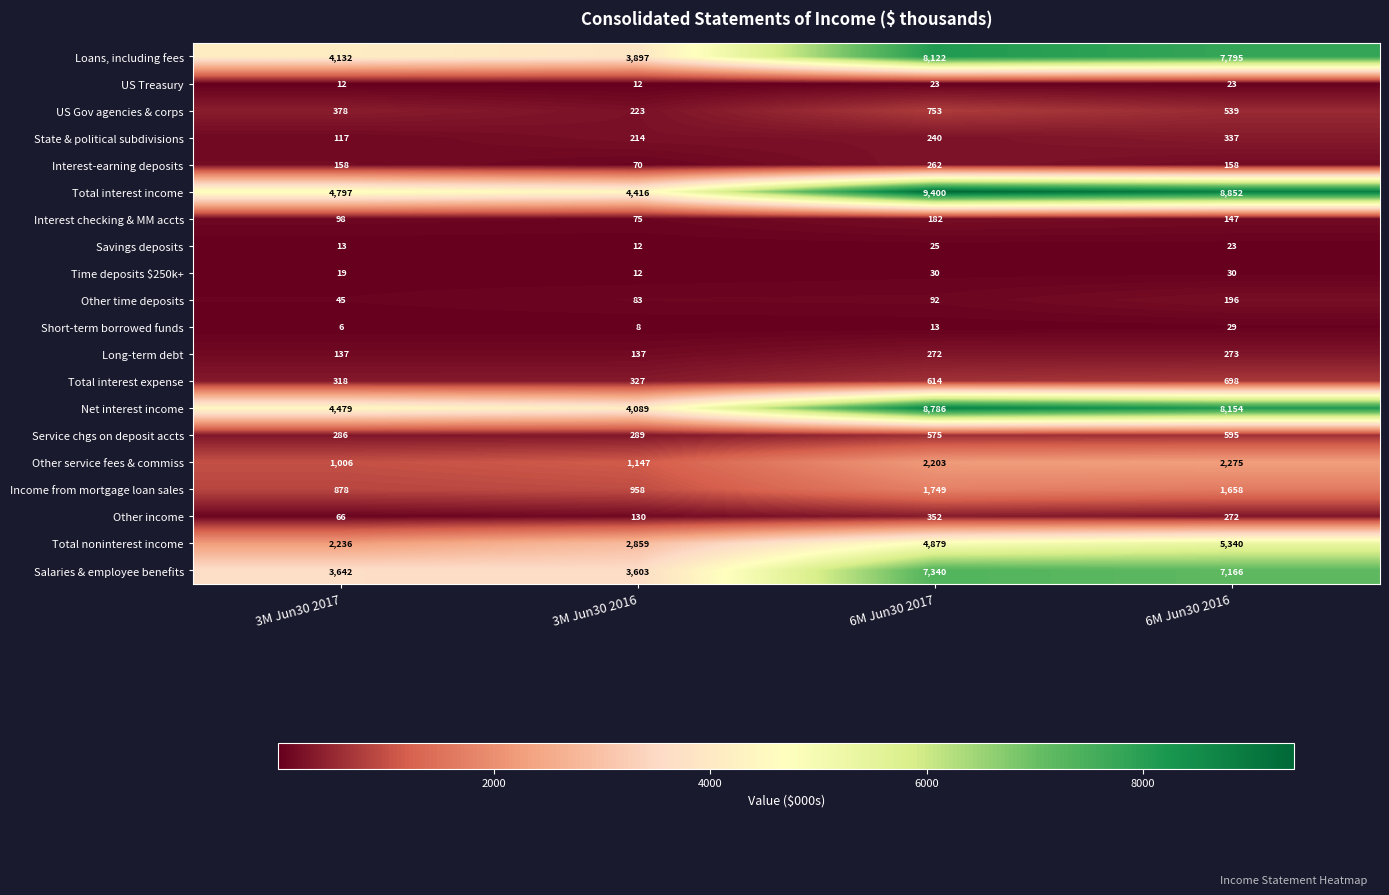

At 3M Jun30 2017, list the series in order from largest to smallest.

Total interest income, Net interest income, Loans, including fees, Salaries & employee benefits, Total noninterest income, Other service fees & commiss, Income from mortgage loan sales, US Gov agencies & corps, Total interest expense, Service chgs on deposit accts, Interest-earning deposits, Long-term debt, State & political subdivisions, Interest checking & MM accts, Other income, Other time deposits, Time deposits $250k+, Savings deposits, US Treasury, Short-term borrowed funds